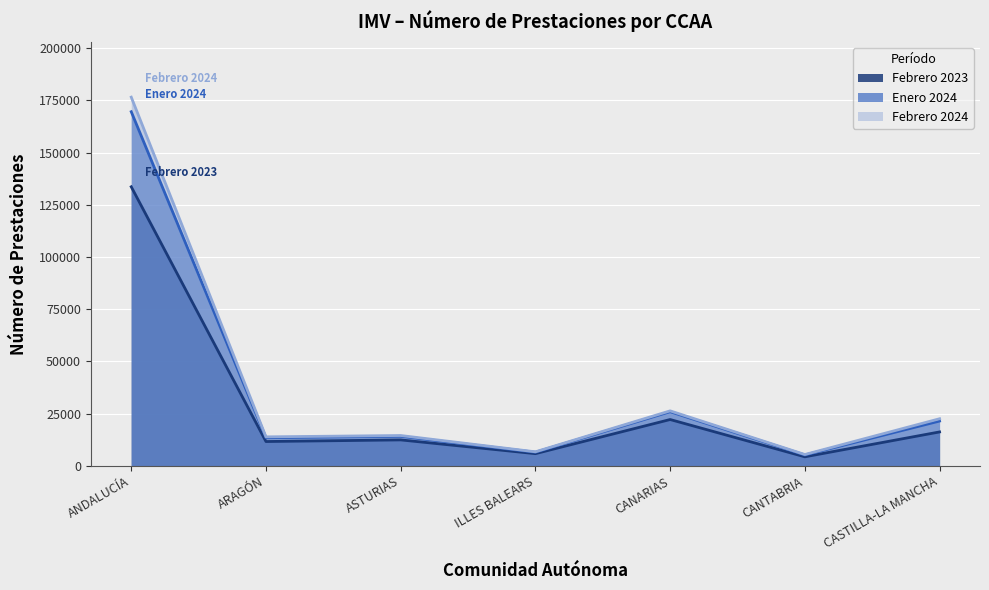

Reading left to right, what are all the values shown in this chart?

Febrero 2023: ANDALUCÍA=133626	ARAGÓN=11617	ASTURIAS=12394	ILLES BALEARS=5810	CANARIAS=22154	CANTABRIA=4295	CASTILLA-LA MANCHA=16214
Enero 2024: ANDALUCÍA=169571	ARAGÓN=13441	ASTURIAS=14107	ILLES BALEARS=6493	CANARIAS=25892	CANTABRIA=5183	CASTILLA-LA MANCHA=21425
Febrero 2024: ANDALUCÍA=176550	ARAGÓN=13857	ASTURIAS=14498	ILLES BALEARS=6694	CANARIAS=26307	CANTABRIA=5399	CASTILLA-LA MANCHA=22529